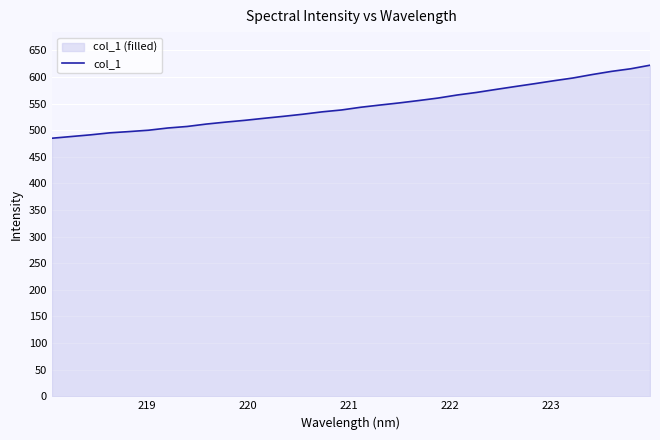

What is the greatest value displayed?

622.2